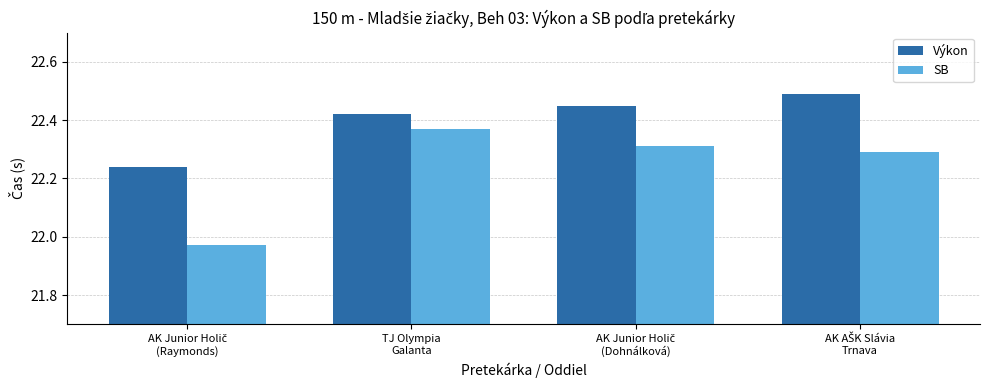

Rank the series by their maximum value, from highest to lowest.

Výkon, SB